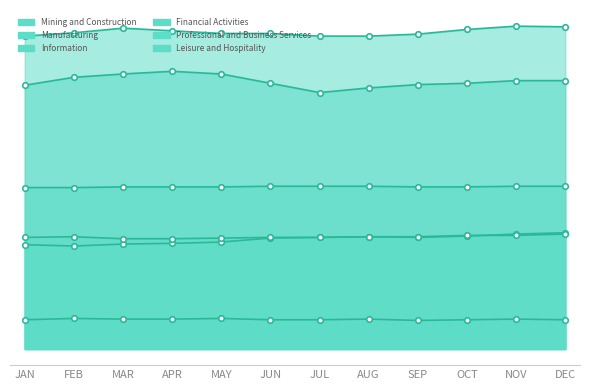

What is the difference between the Leisure and Hospitality values at JAN and OCT?

300